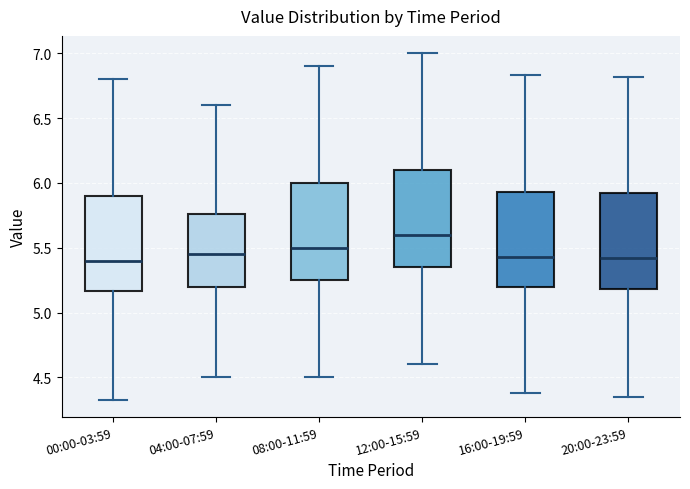

Reading left to right, read every box against the y-axis: the position of its median line, the range the box covers, and the ends of its whiskers. The values are not printed on the chart, so give them approximately, as read against the axis.

00:00-03:59: median 5.40, box 5.15 to 5.90, whiskers 4.35 to 6.80
04:00-07:59: median 5.45, box 5.20 to 5.75, whiskers 4.50 to 6.60
08:00-11:59: median 5.50, box 5.25 to 6.00, whiskers 4.50 to 6.90
12:00-15:59: median 5.60, box 5.35 to 6.10, whiskers 4.60 to 7.00
16:00-19:59: median 5.45, box 5.20 to 5.95, whiskers 4.40 to 6.85
20:00-23:59: median 5.40, box 5.20 to 5.90, whiskers 4.35 to 6.80